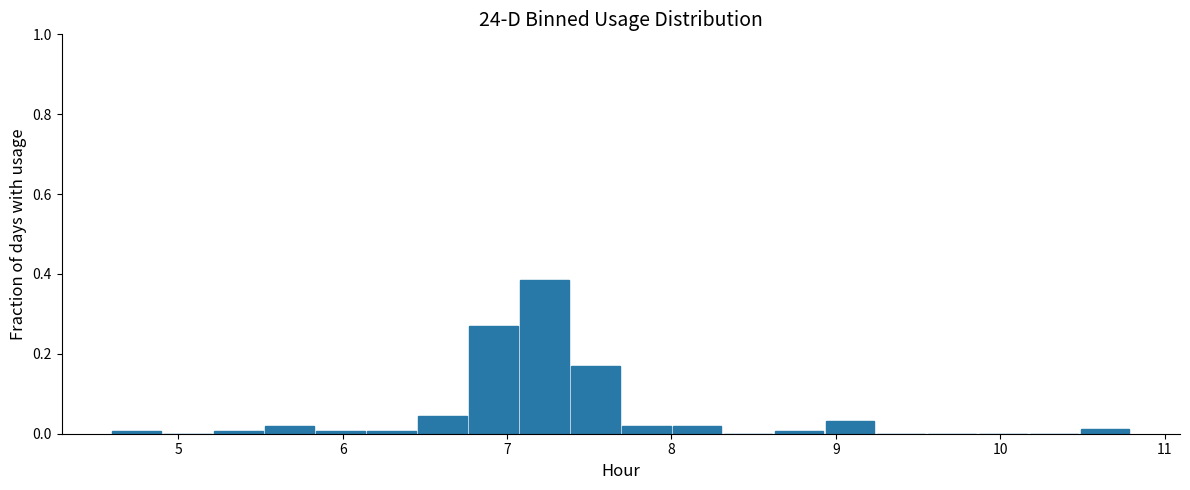

Read against the x-axis, roughly where is the centre of the tallest bar?

7.2